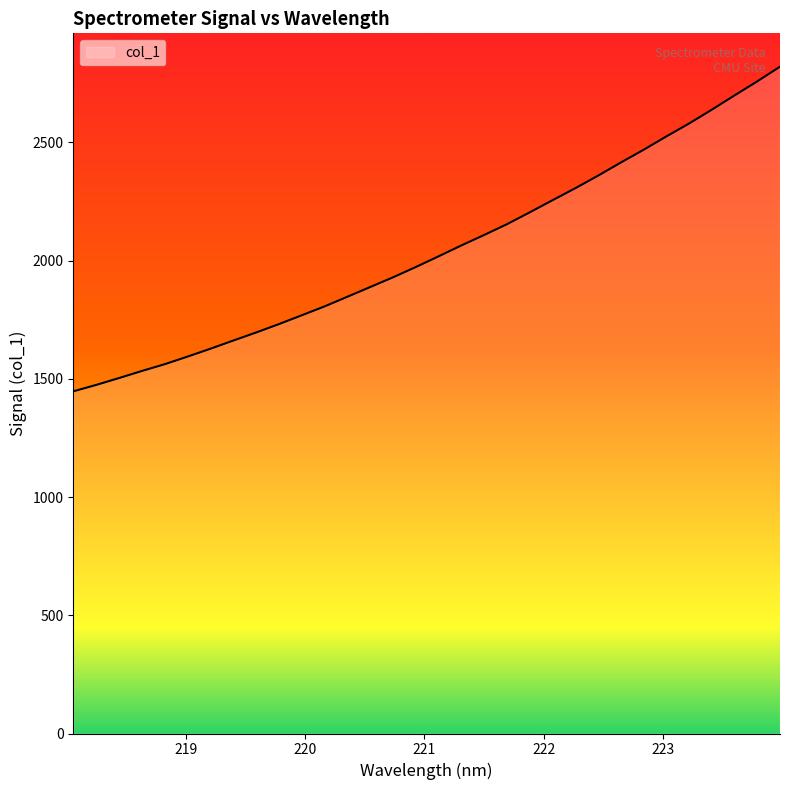

What is the minimum value shown in the chart?

1447.0